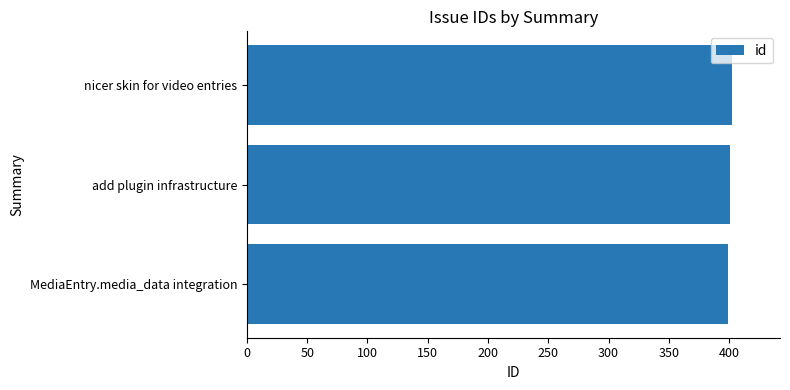

What is the minimum value shown in the chart?

399